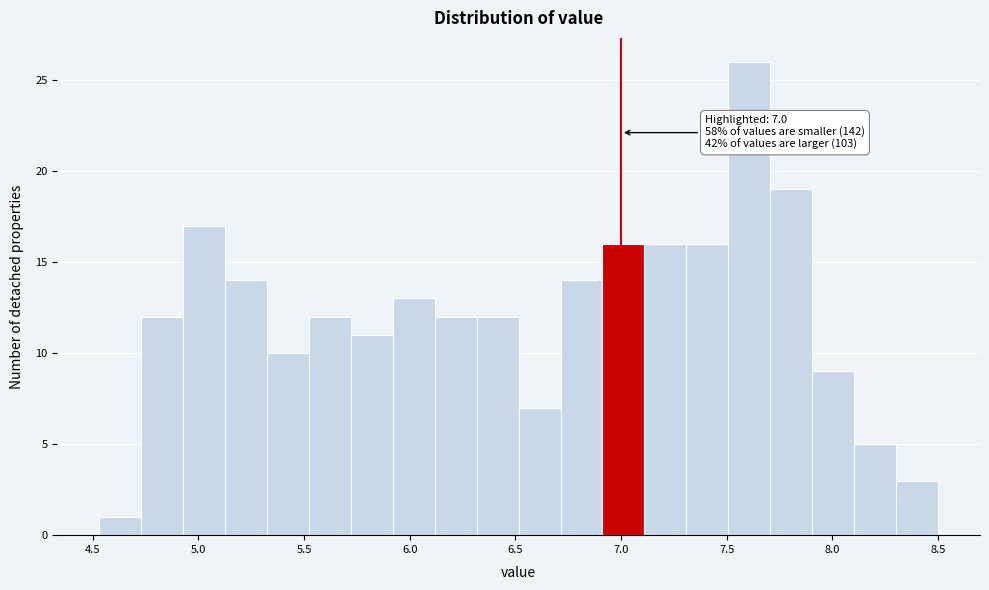

Around what value on the x-axis is the tallest bar? Give the approximate position of its centre, as read against the axis.

7.60